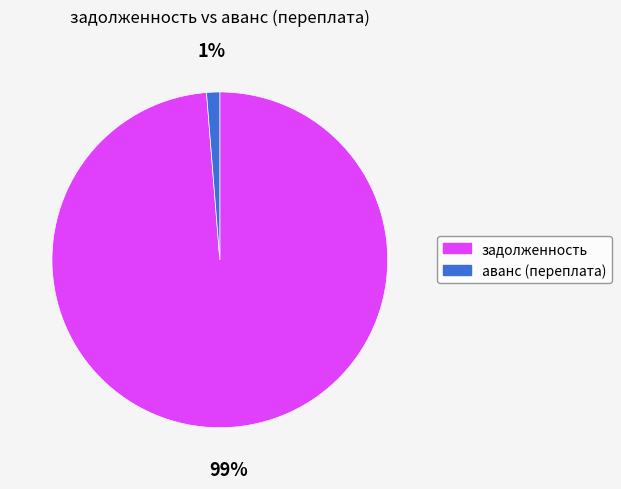

To the nearest percent, what is the average slice percentage?

50%